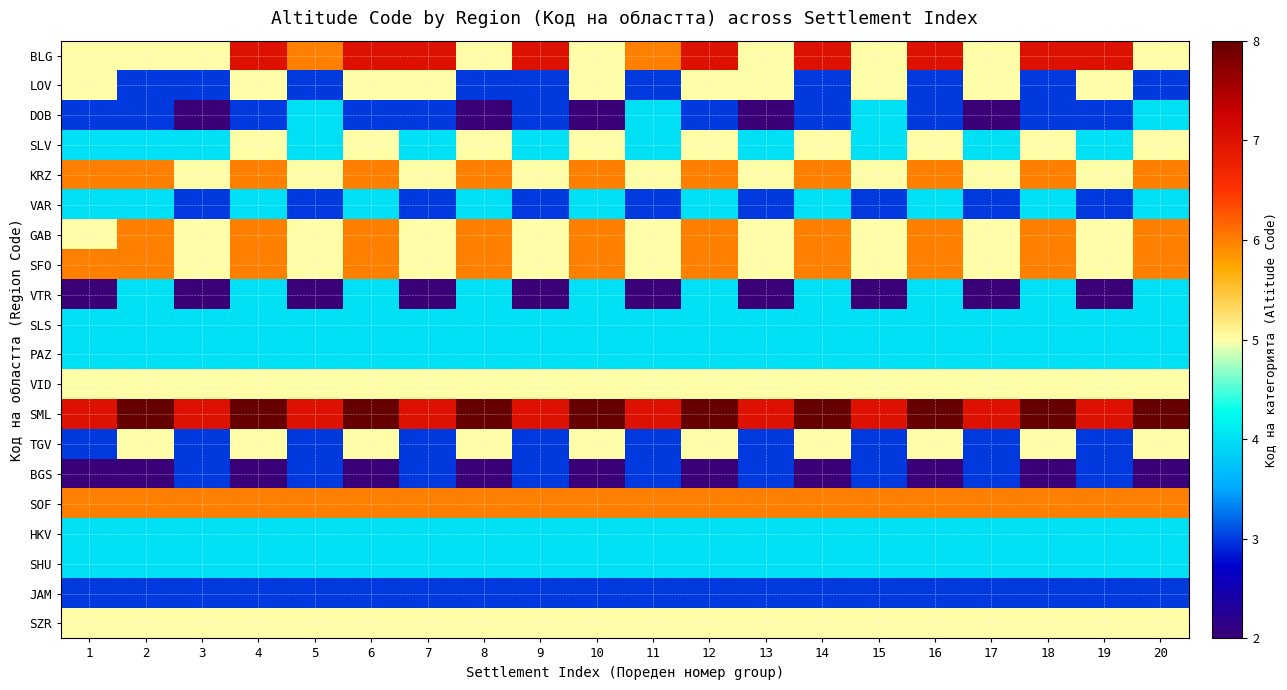

How many series are shown in this chart?

20